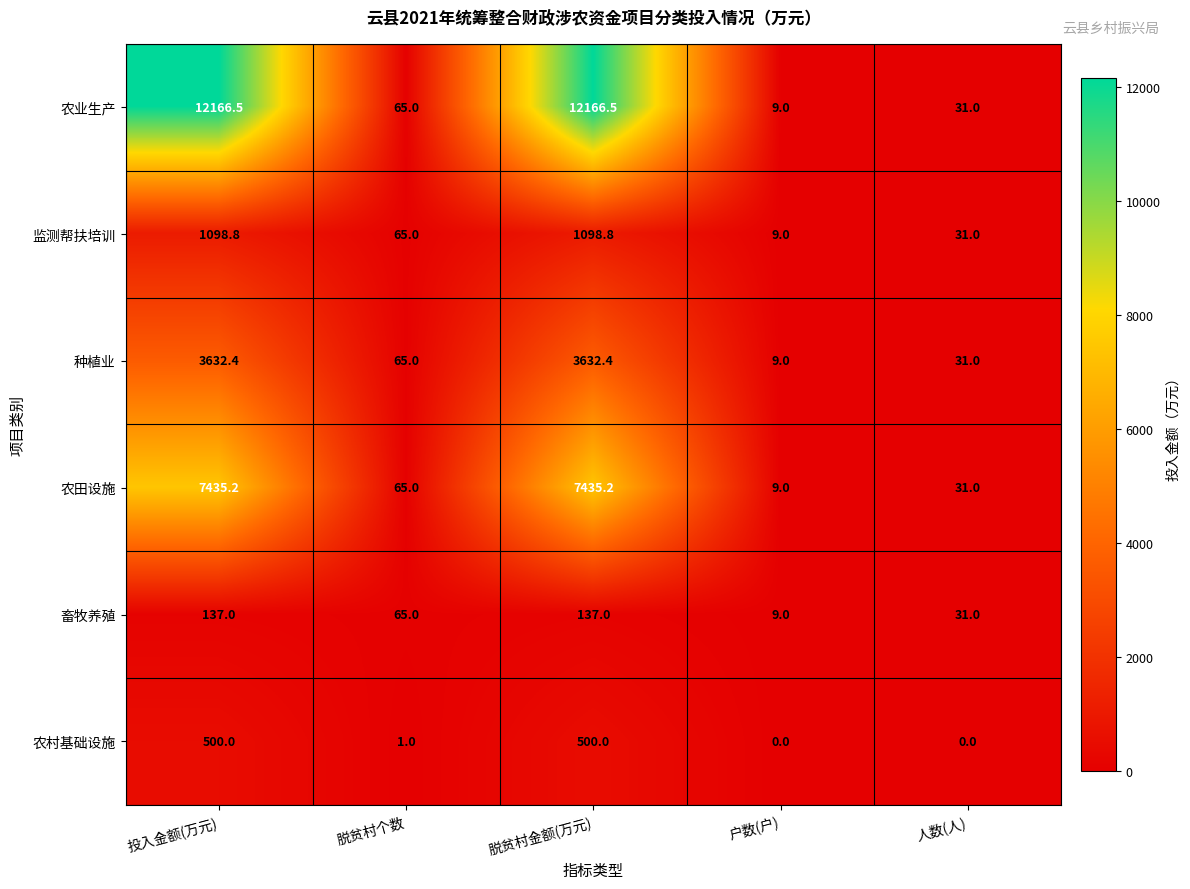

What is the average value of the 畜牧养殖 series?

75.8